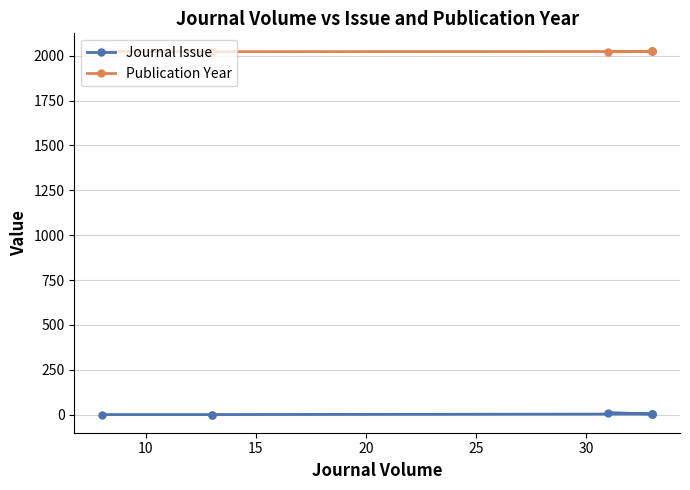

Rank the series at 30 from lowest to highest value.

Journal Issue, Publication Year